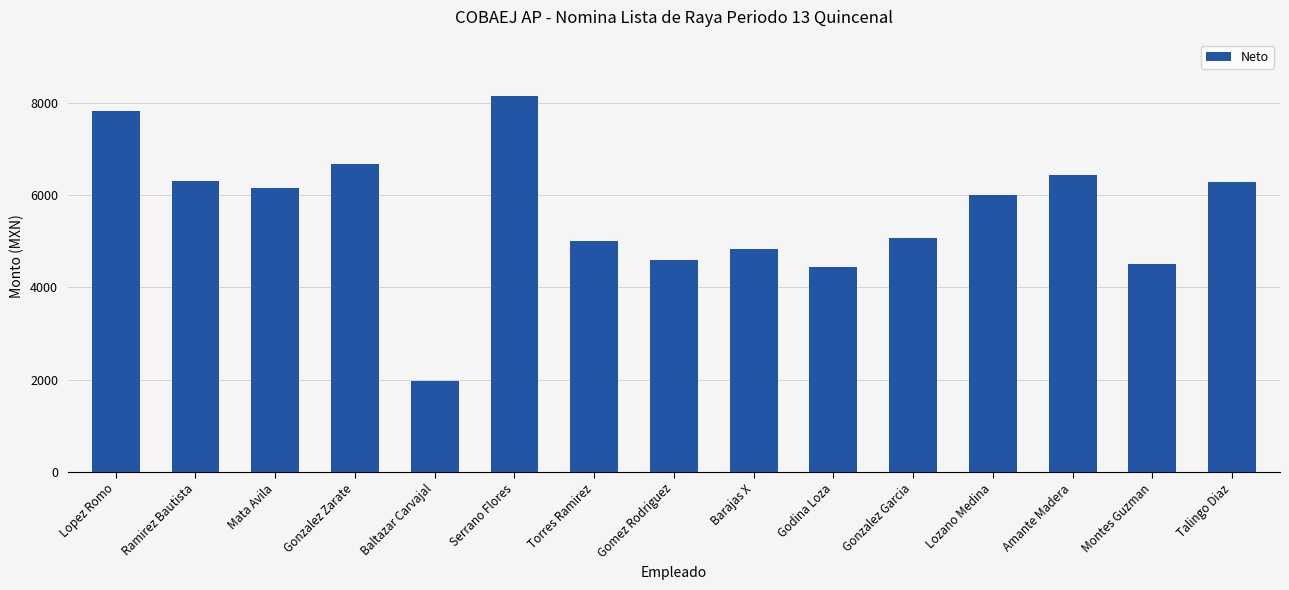

True or false: the data shows 7827.8 at Lopez Romo.

True